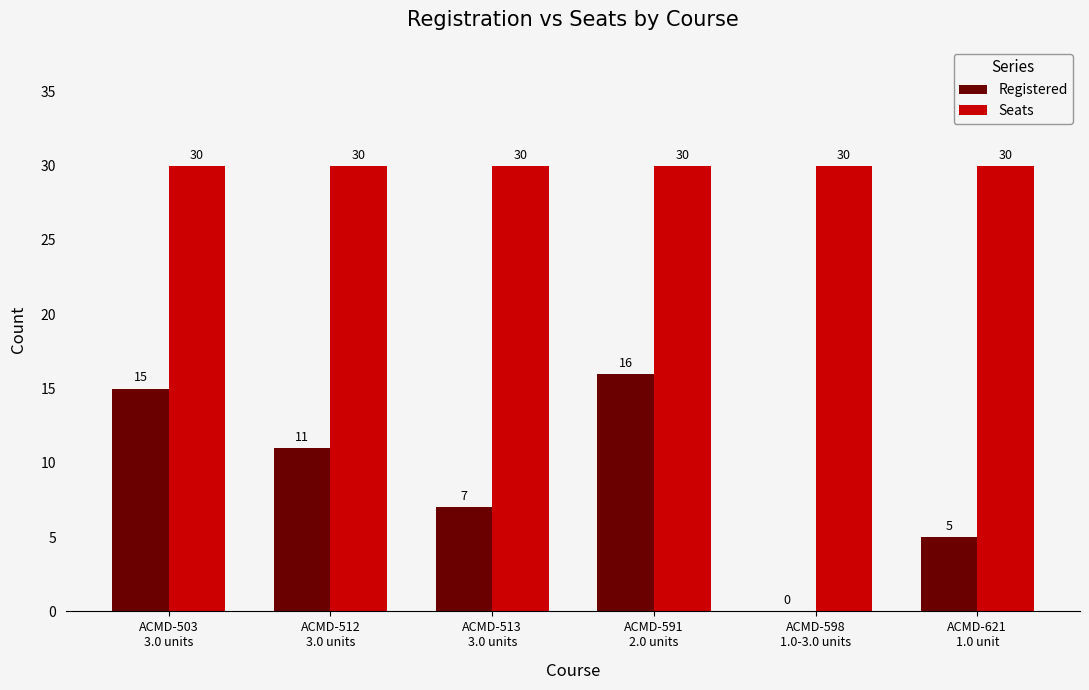

What is the difference between the Registered values at ACMD-513
3.0 units and ACMD-598
1.0-3.0 units?

7